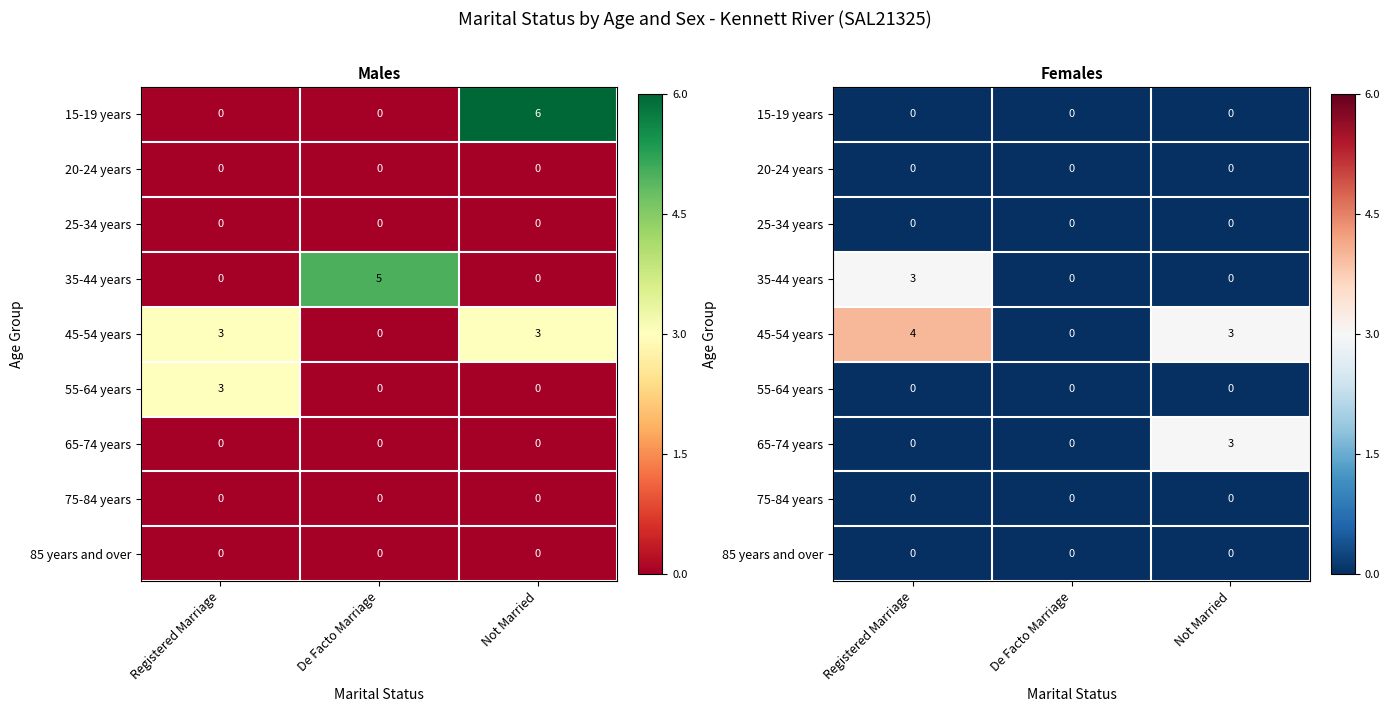

The 35-44 years series shows -0.4 at Registered Marriage. True or false?

False